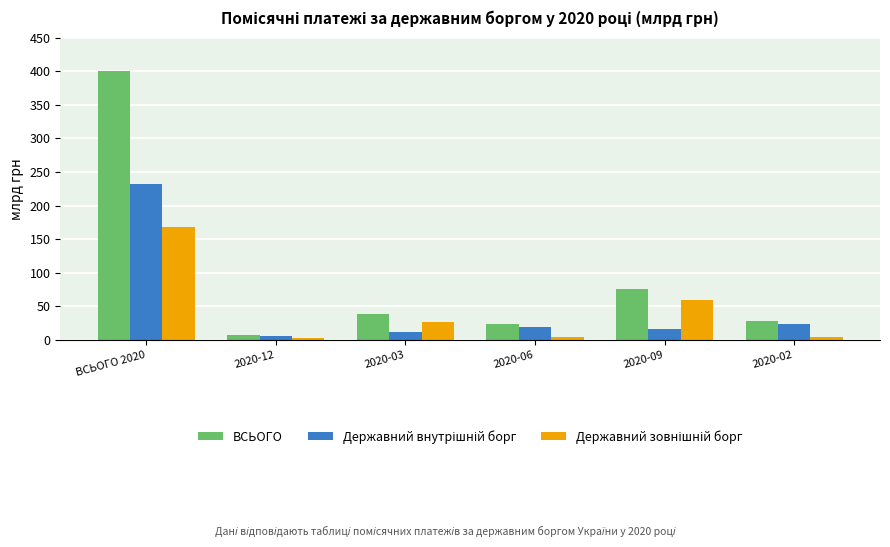

What is the maximum value for ВСЬОГО?

400.5